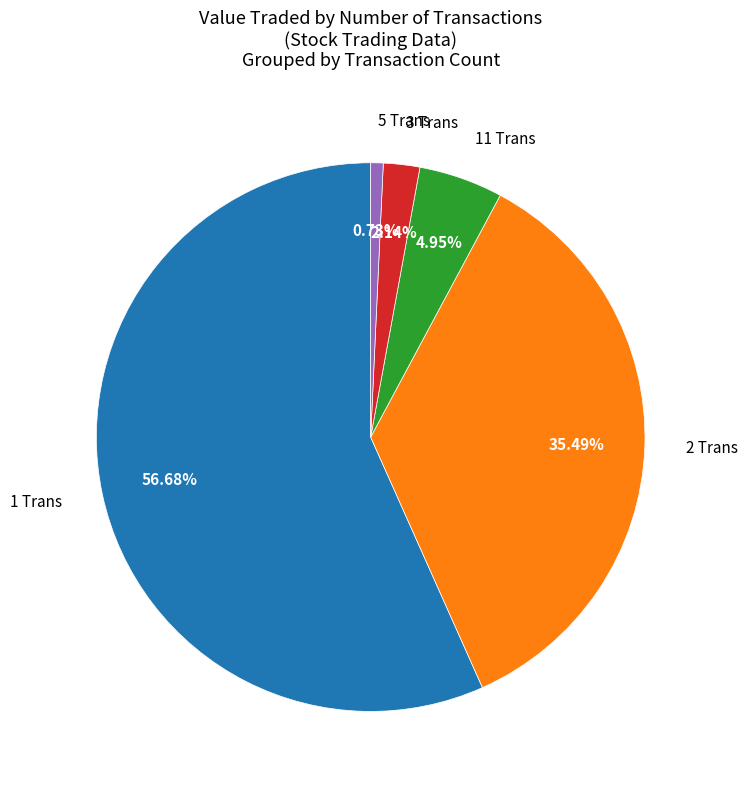

Does 2 Trans represent more than half of the total?

No